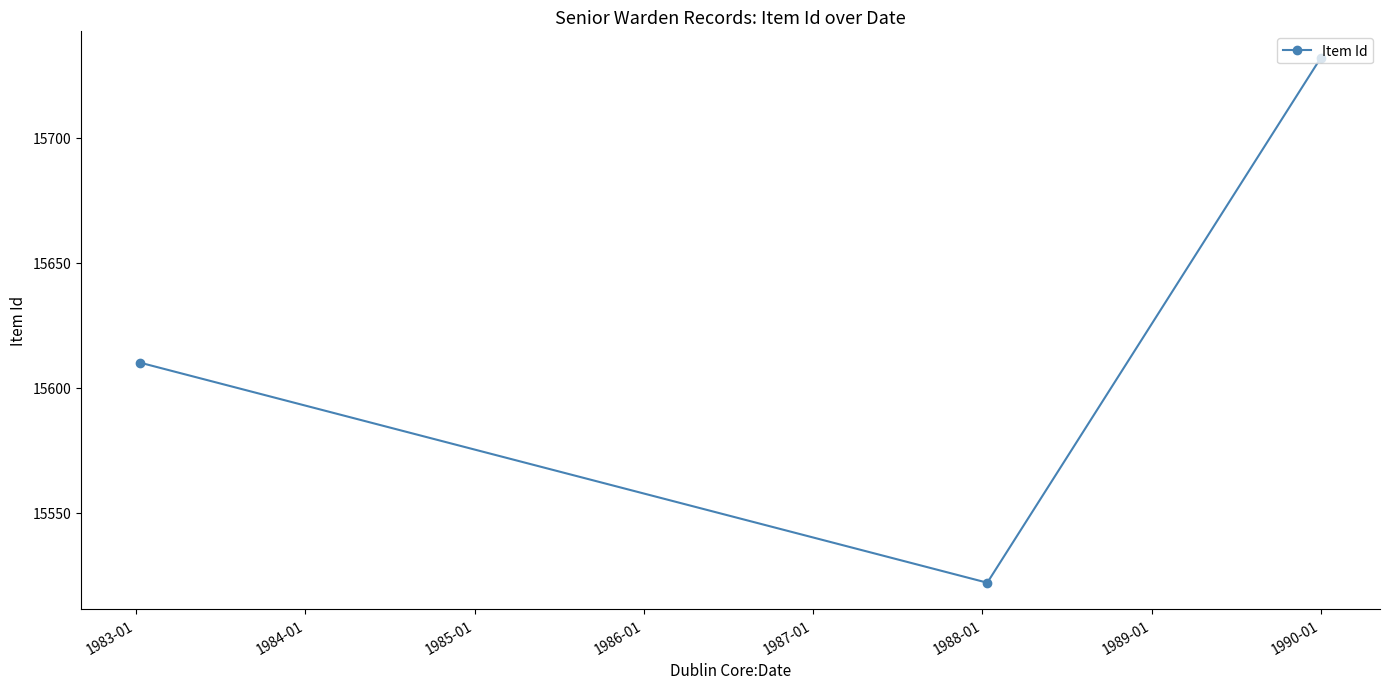

What is the value of the 3rd point from the left?

15732